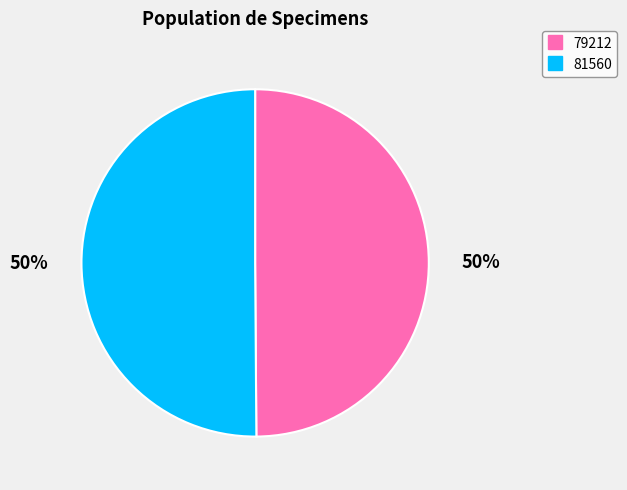

What percentage is the 81560 slice, to the nearest percent?

50%